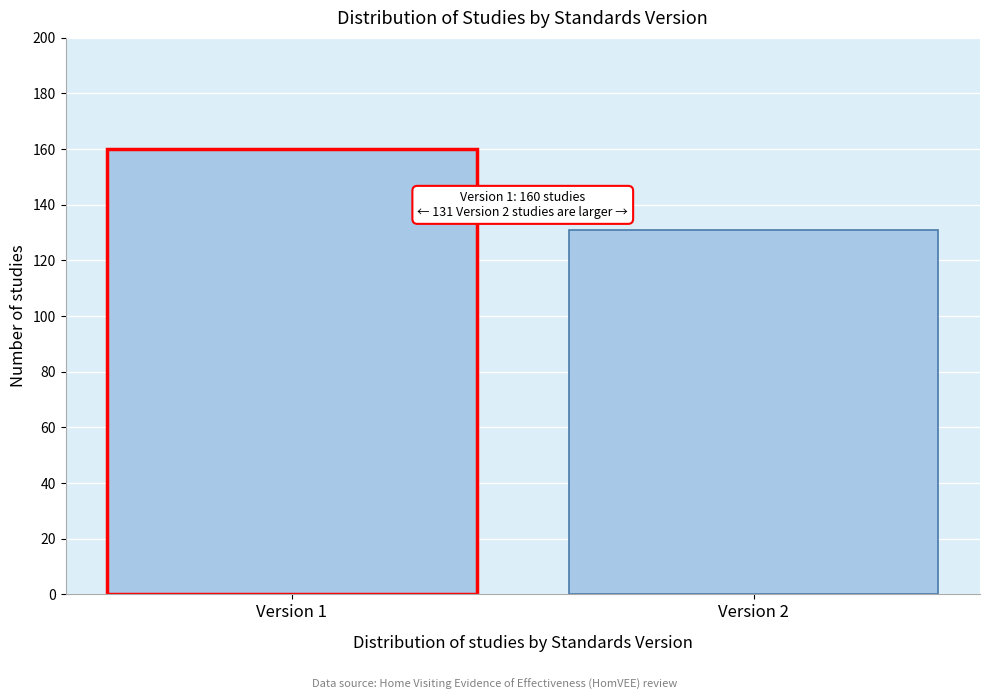

Reading right to left, transcribe all the data shown in this chart.

Version 2=131	Version 1=160